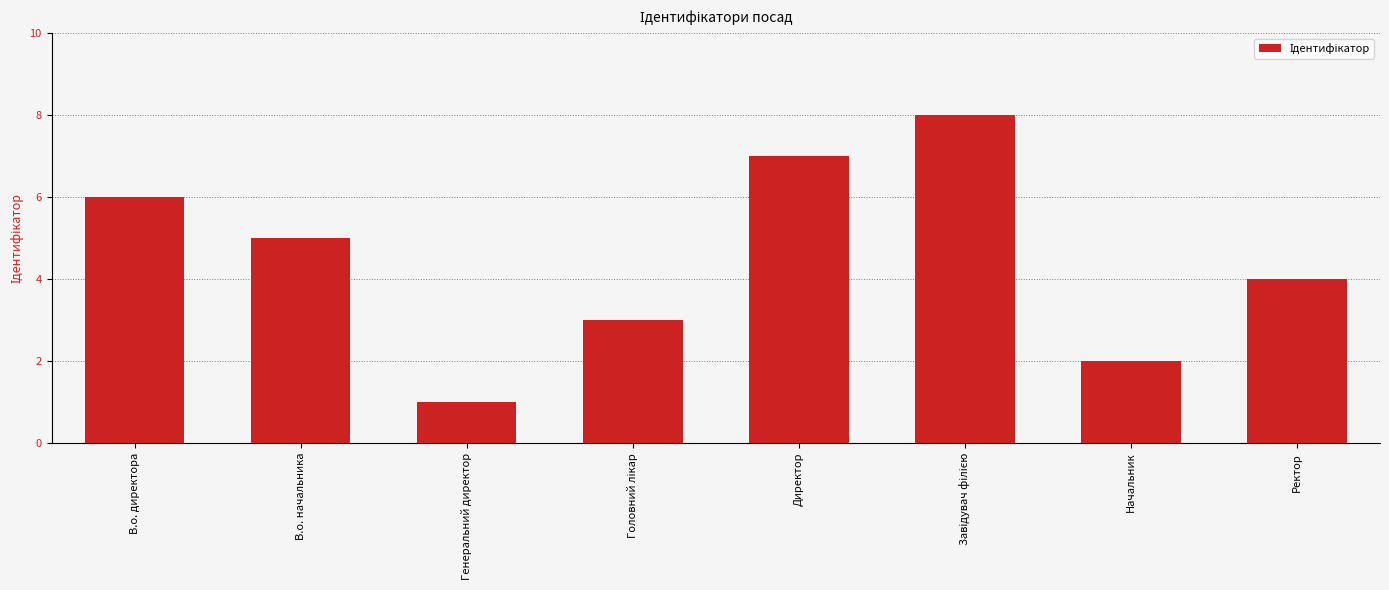

Reading left to right, what are all the values shown in this chart?

6	5	1	3	7	8	2	4